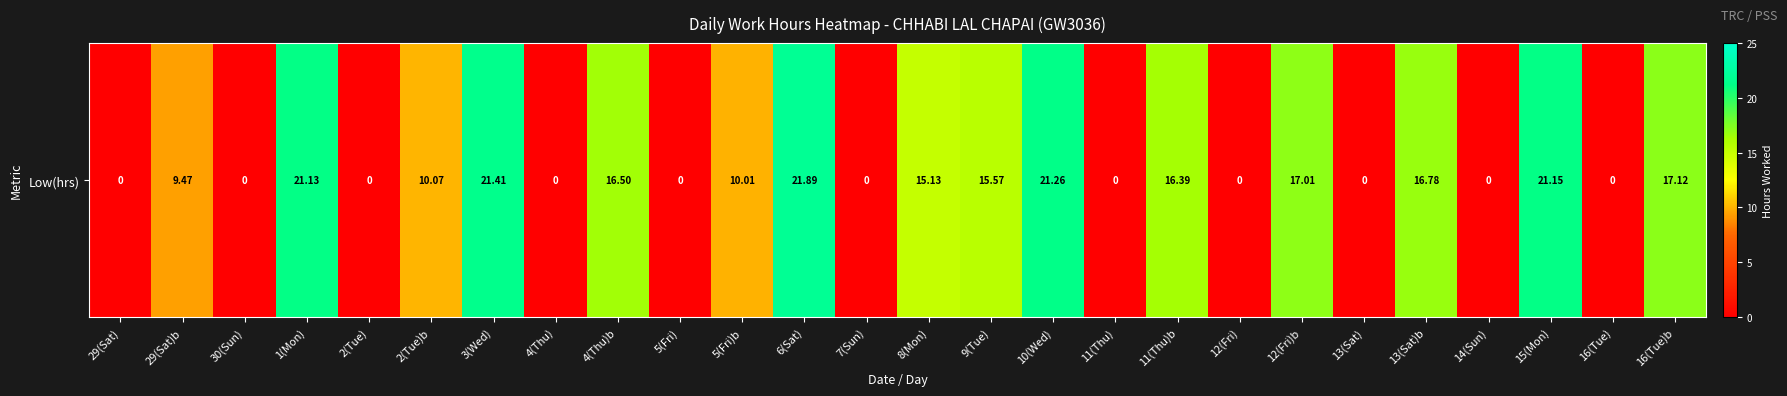

Rank the categories by value from lowest to highest.

29(Sat), 30(Sun), 2(Tue), 4(Thu), 5(Fri), 7(Sun), 11(Thu), 12(Fri), 13(Sat), 14(Sun), 16(Tue), 29(Sat)b, 5(Fri)b, 2(Tue)b, 8(Mon), 9(Tue), 11(Thu)b, 4(Thu)b, 13(Sat)b, 12(Fri)b, 16(Tue)b, 1(Mon), 15(Mon), 10(Wed), 3(Wed), 6(Sat)